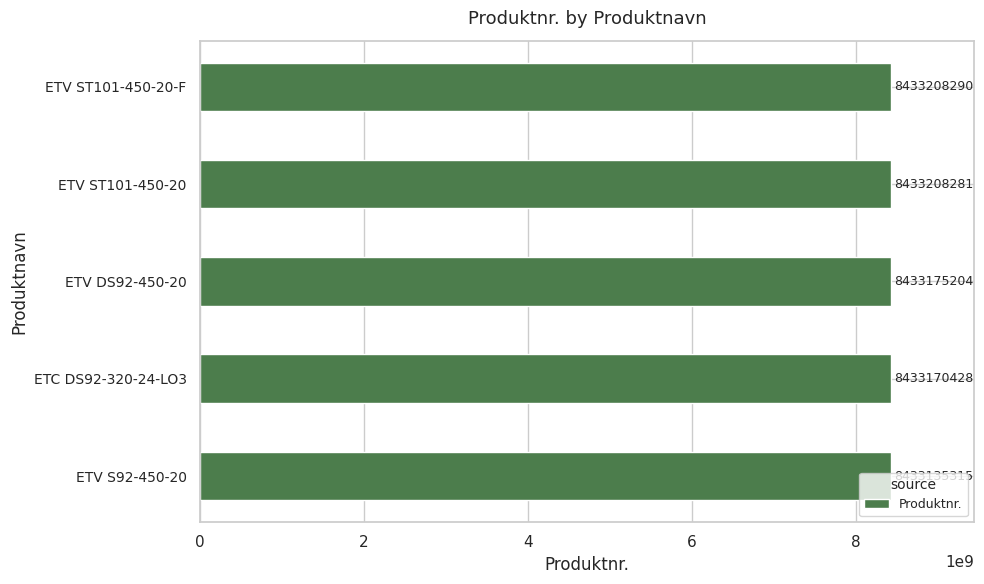

True or false: the data shows 8433208281 at ETV ST101-450-20.

True